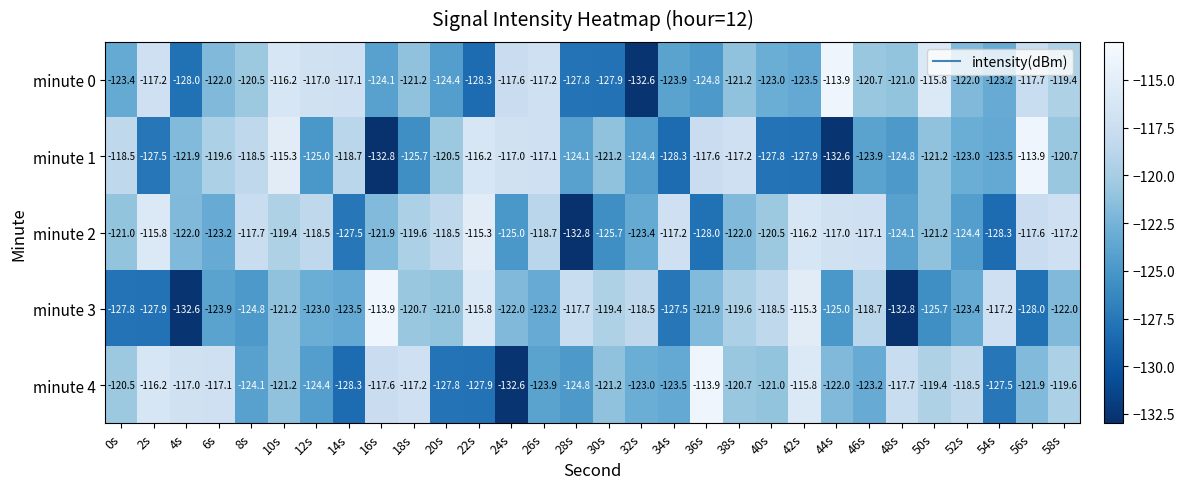

Which series changed the most between 8s and 28s?

minute 2